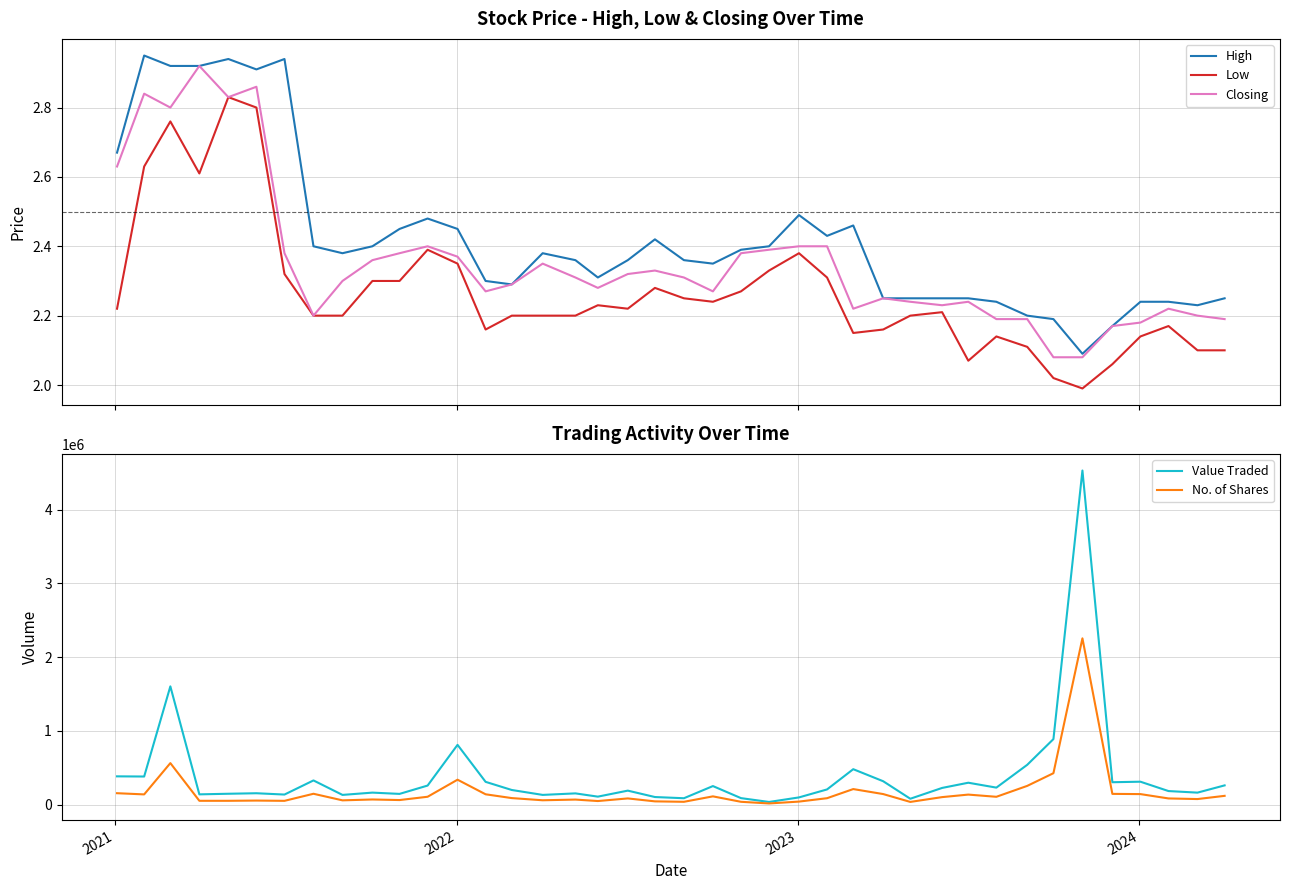

What is the maximum value for No. of Shares?

2255724